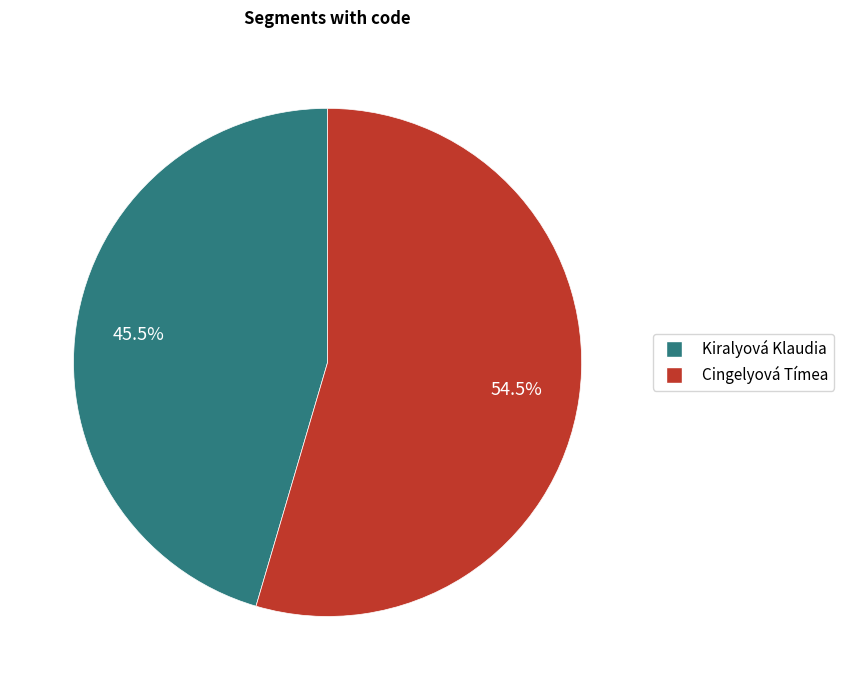

Which slice represents more than half of the pie?

Cingelyová Tímea